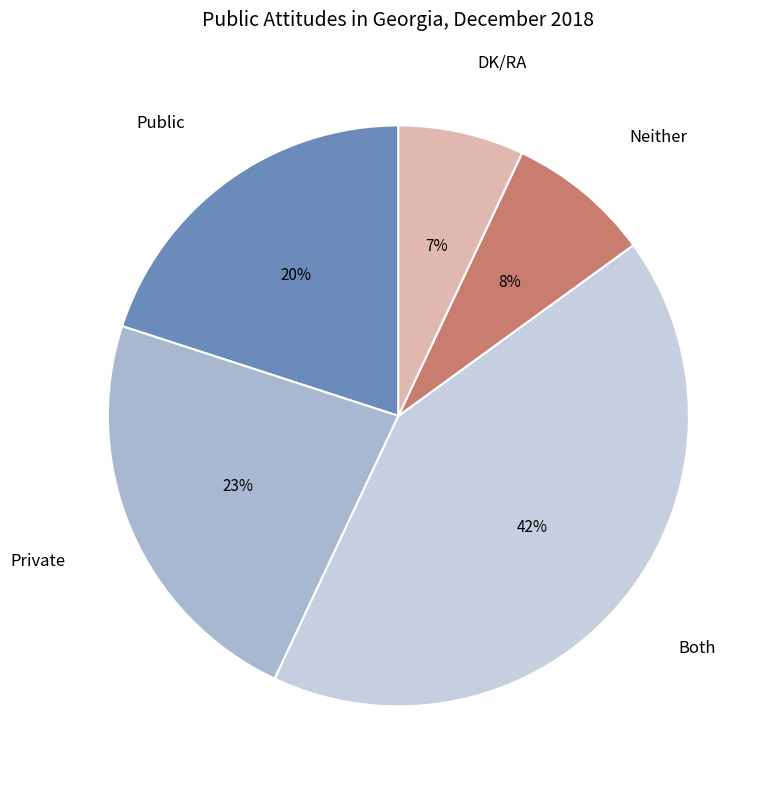

True or false: DK/RA accounts for 7% of the total.

True